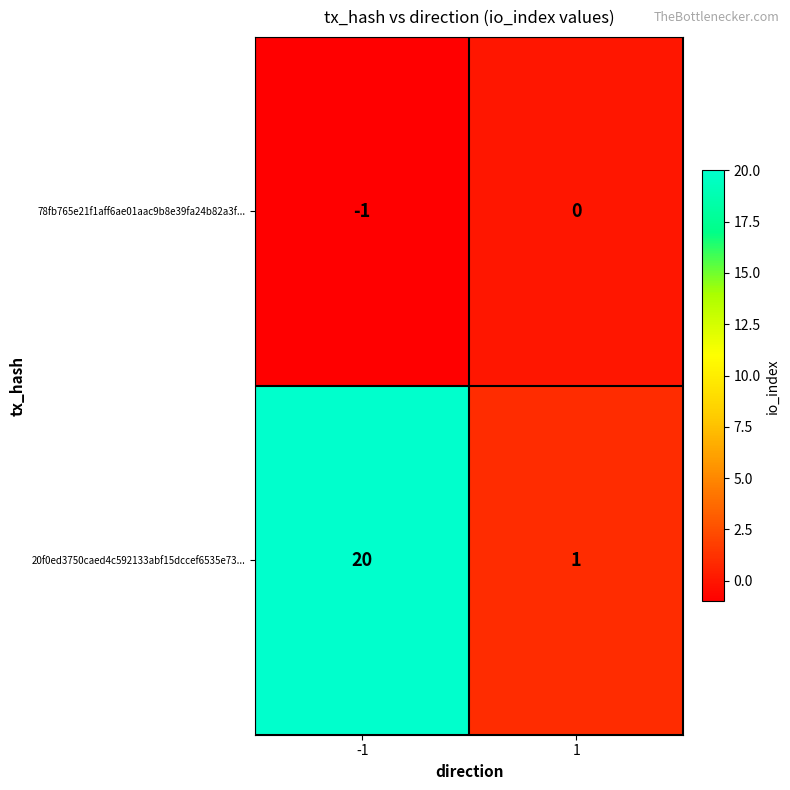

What is the maximum value shown in the chart?

20